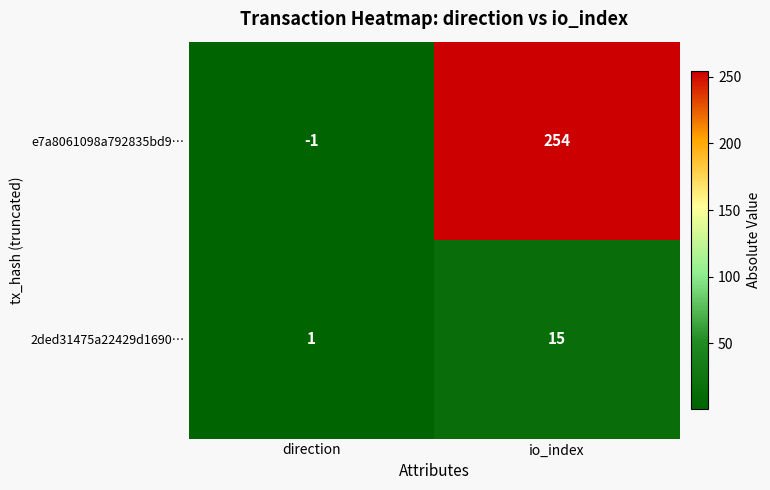

At how many categories does at least one series exceed 8?

1